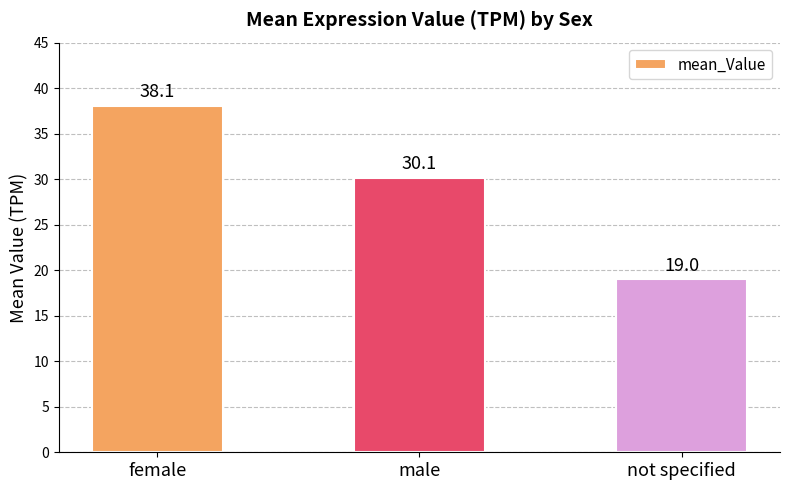

Between not specified and female, which is larger?

female